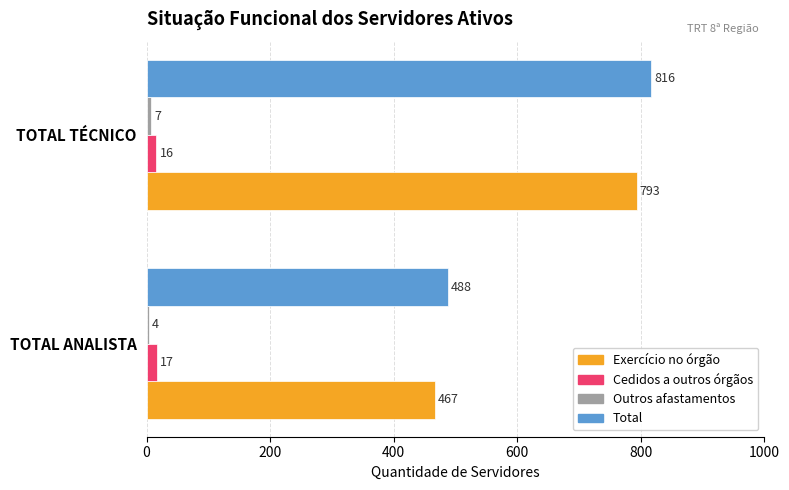

List the labels in order of Cedidos a outros órgãos value, smallest first.

TOTAL TÉCNICO, TOTAL ANALISTA